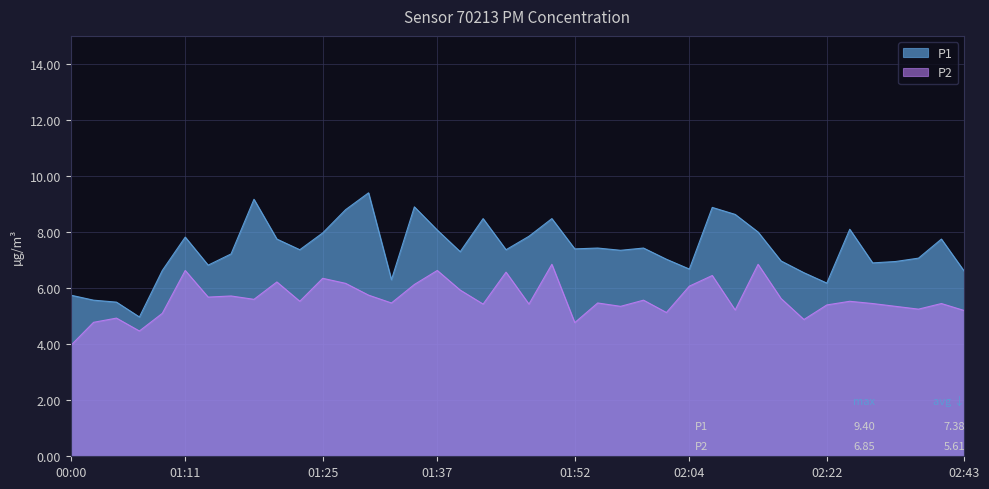

Which series has the largest total across all categories?

P1